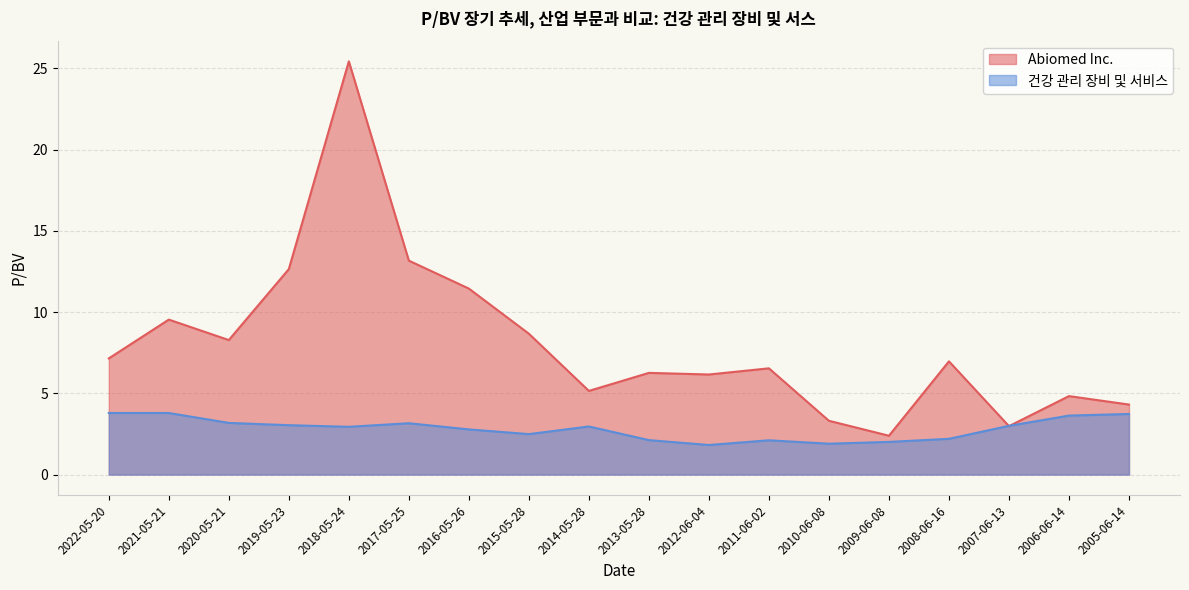

What is the label of the 2nd point from the right?

2006-06-14